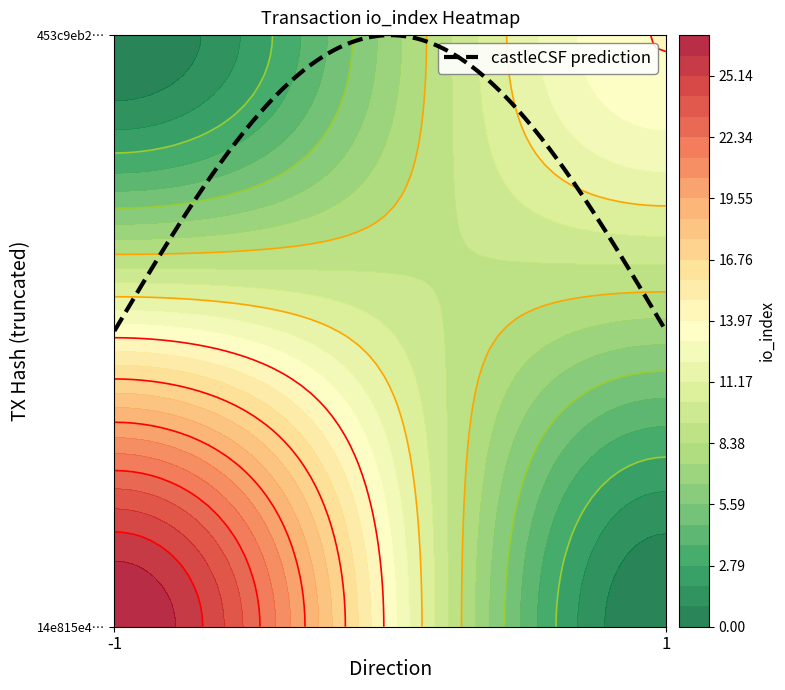

True or false: 14e815e4f9d1224281a5f04e5d191ac56527277 has a value of 47 at io_index.

False